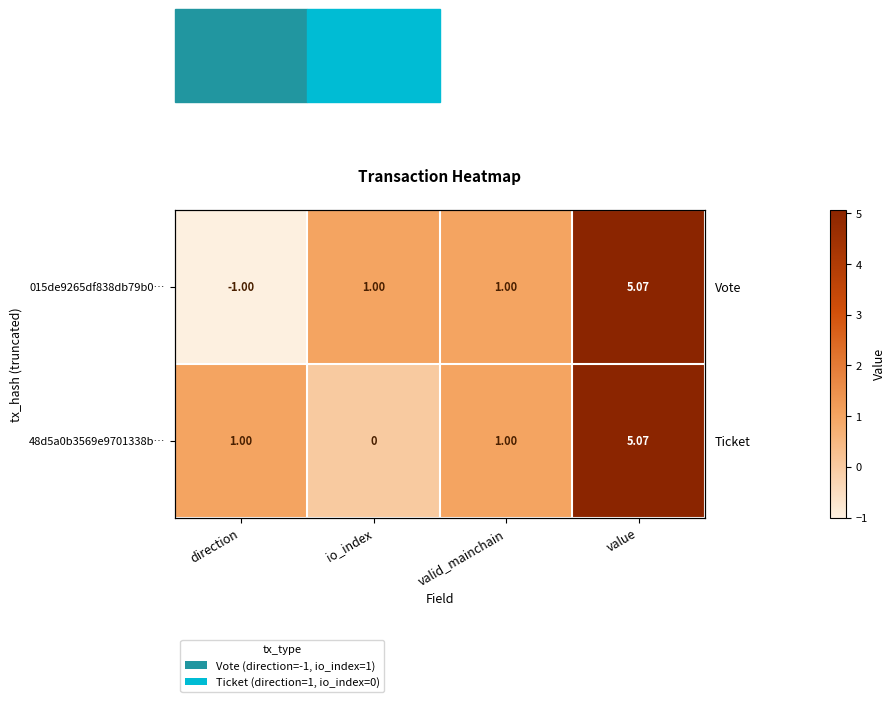

At which category is the sum across all series the highest?

value